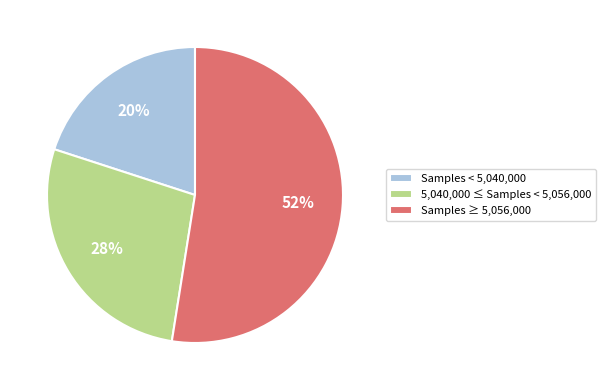

To the nearest percent, what is the average slice percentage?

33%